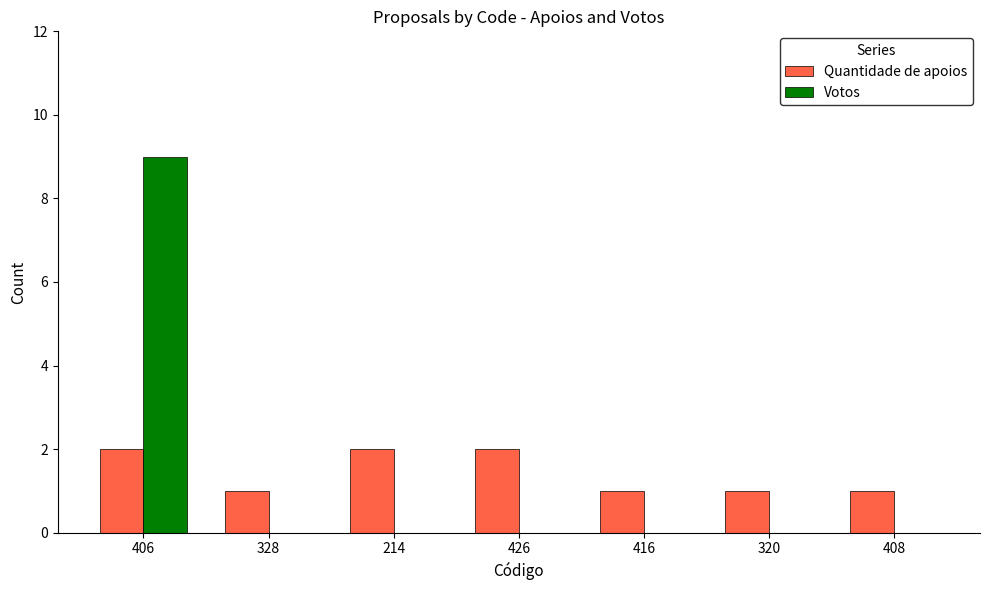

The value of Quantidade de apoios at 320 is 0. True or false?

False